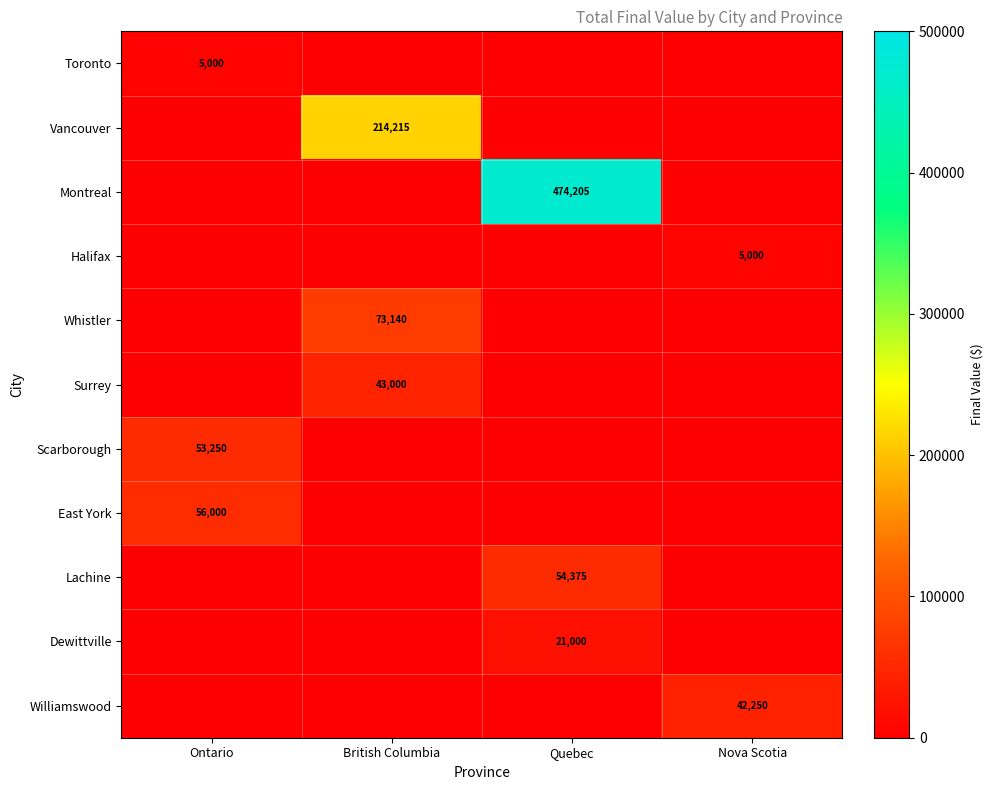

How many series are shown in this chart?

11